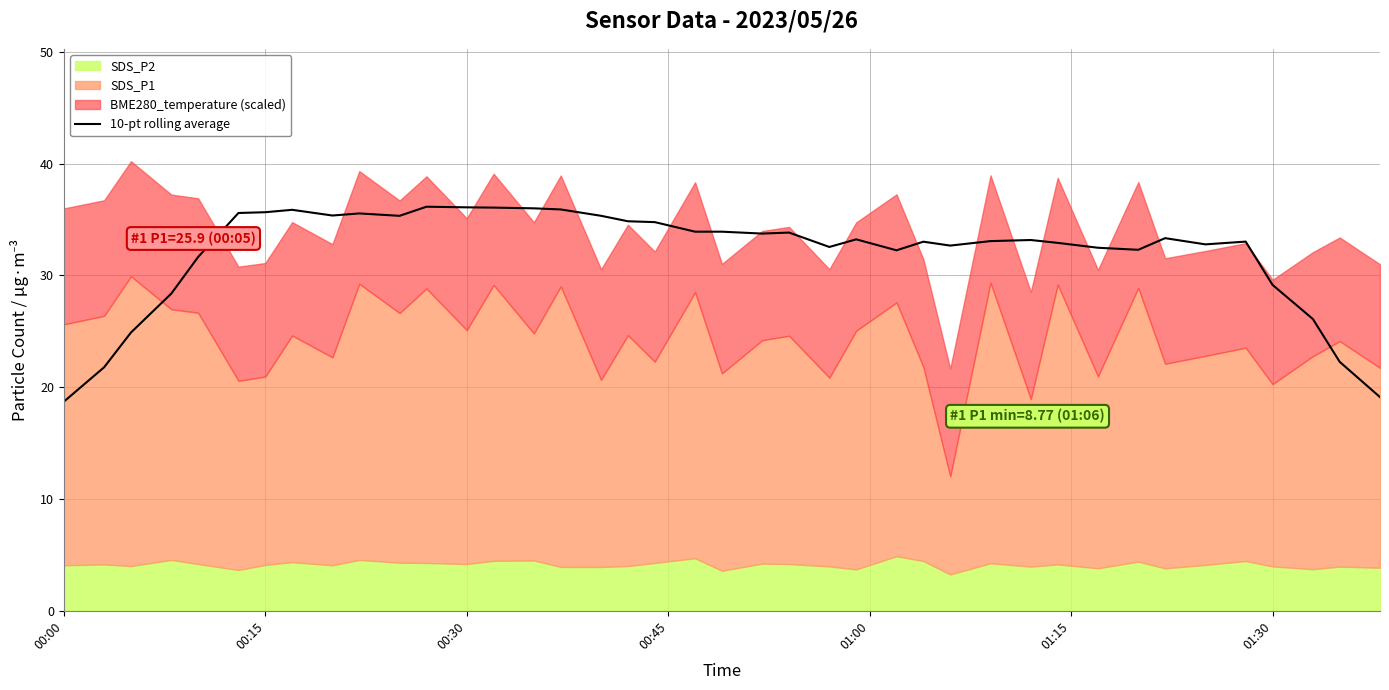

What is the lowest value of the 10-pt rolling average series?

18.7